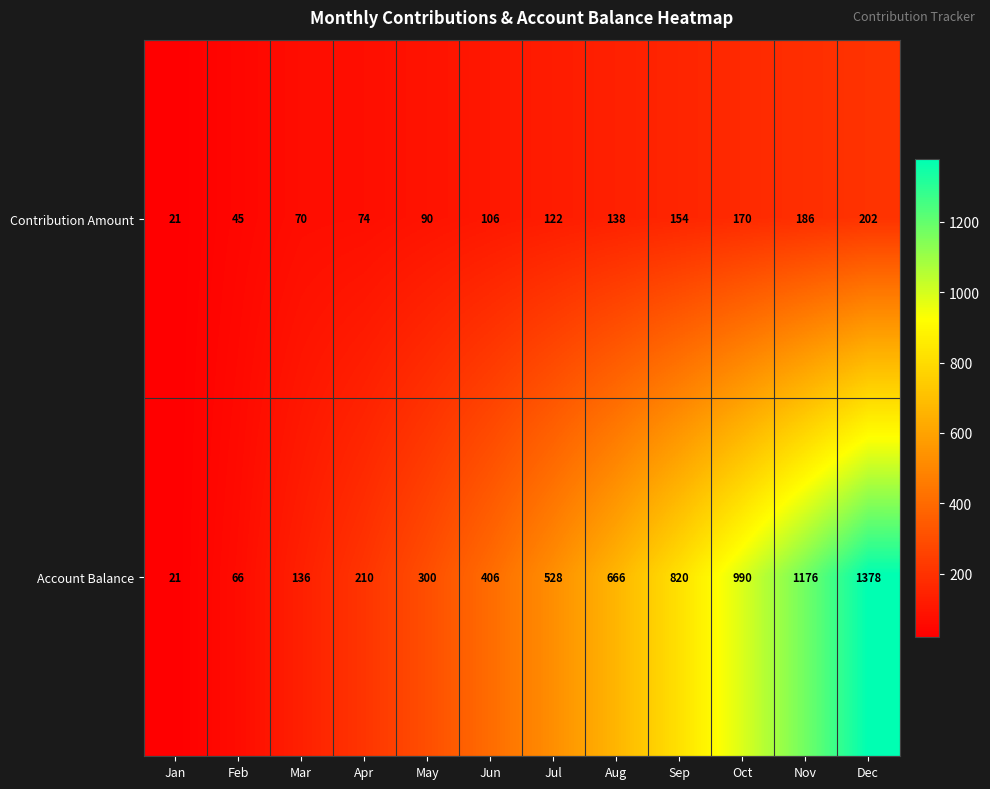

Read the Account Balance value at Jul, to the nearest 50.

550